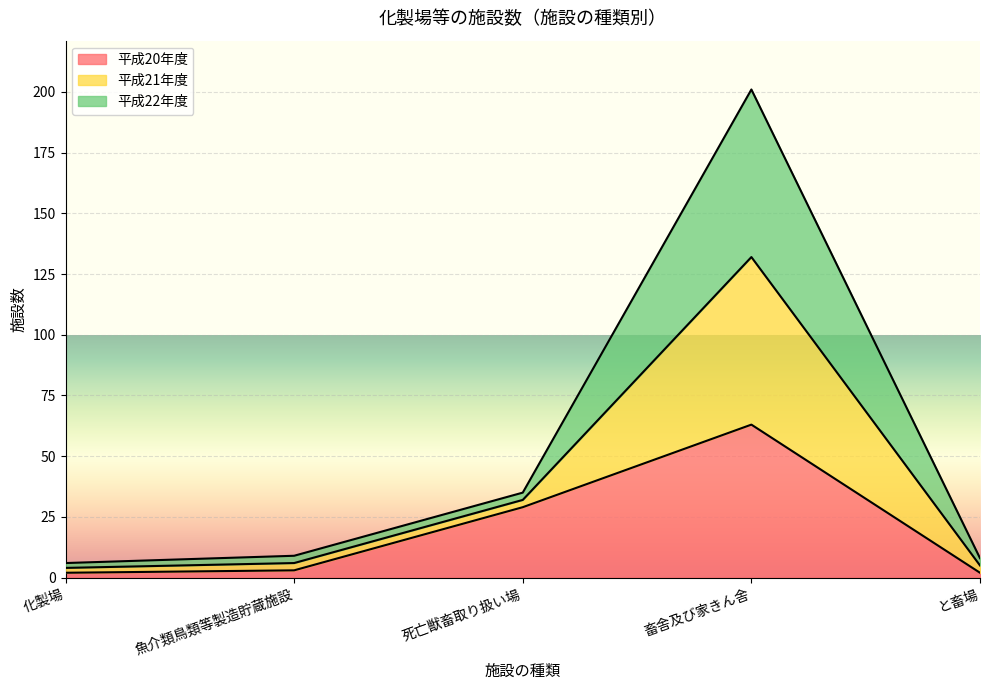

What is the difference between the maximum and minimum values in the 平成20年度 series?

61